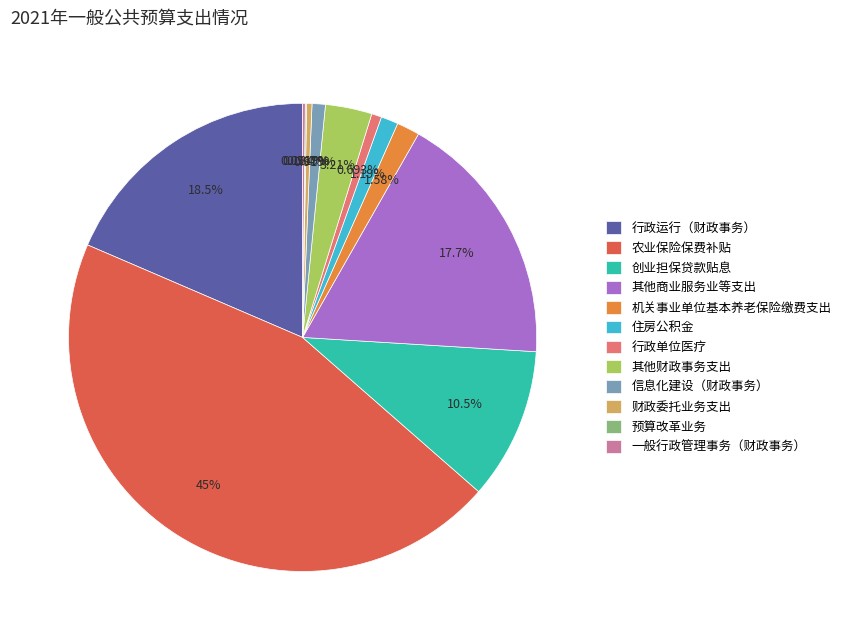

Which has a higher value, 信息化建设（财政事务） or 农业保险保费补贴?

农业保险保费补贴